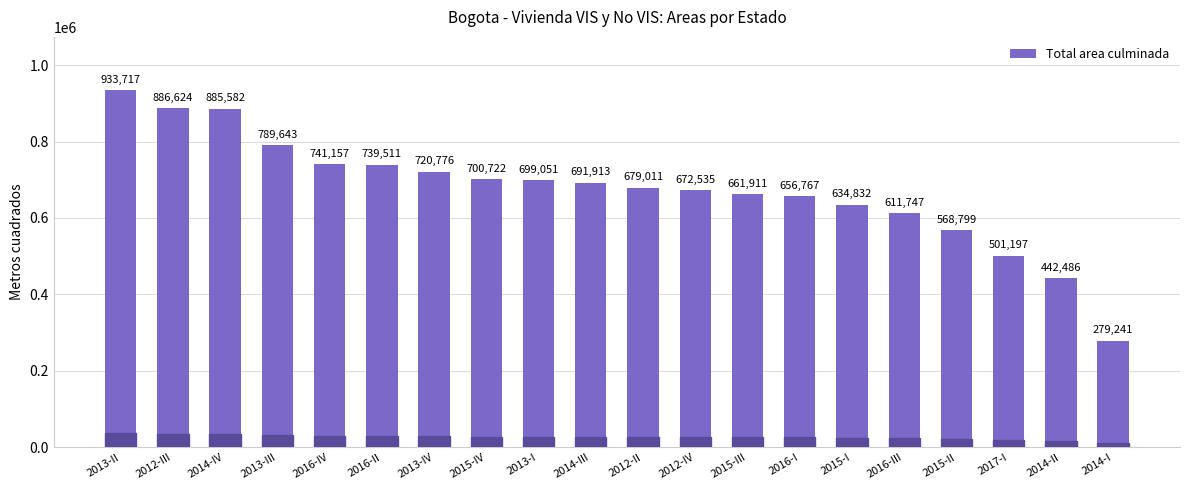

Does the chart contain any negative values?

No